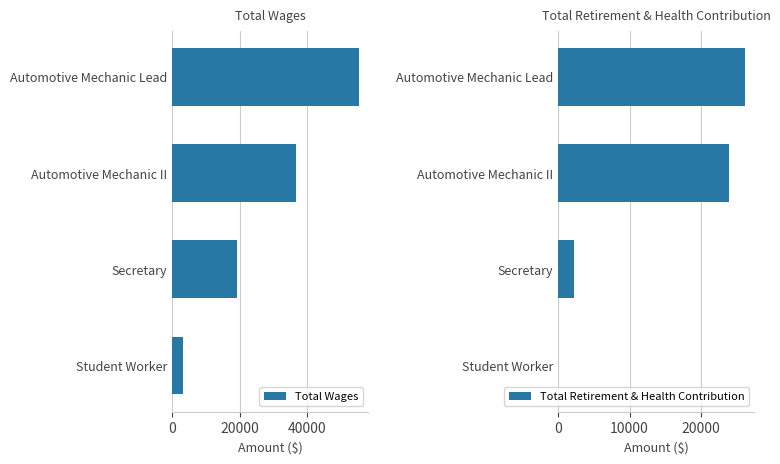

At which label is Total Wages closest to 29276?

Automotive Mechanic II